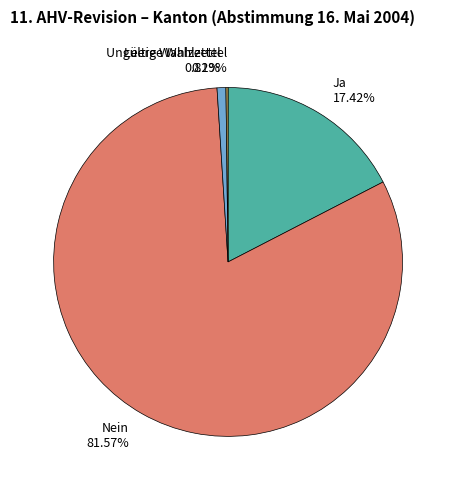

Approximately how many times larger is the value at Nein compared to Ja?

4.7